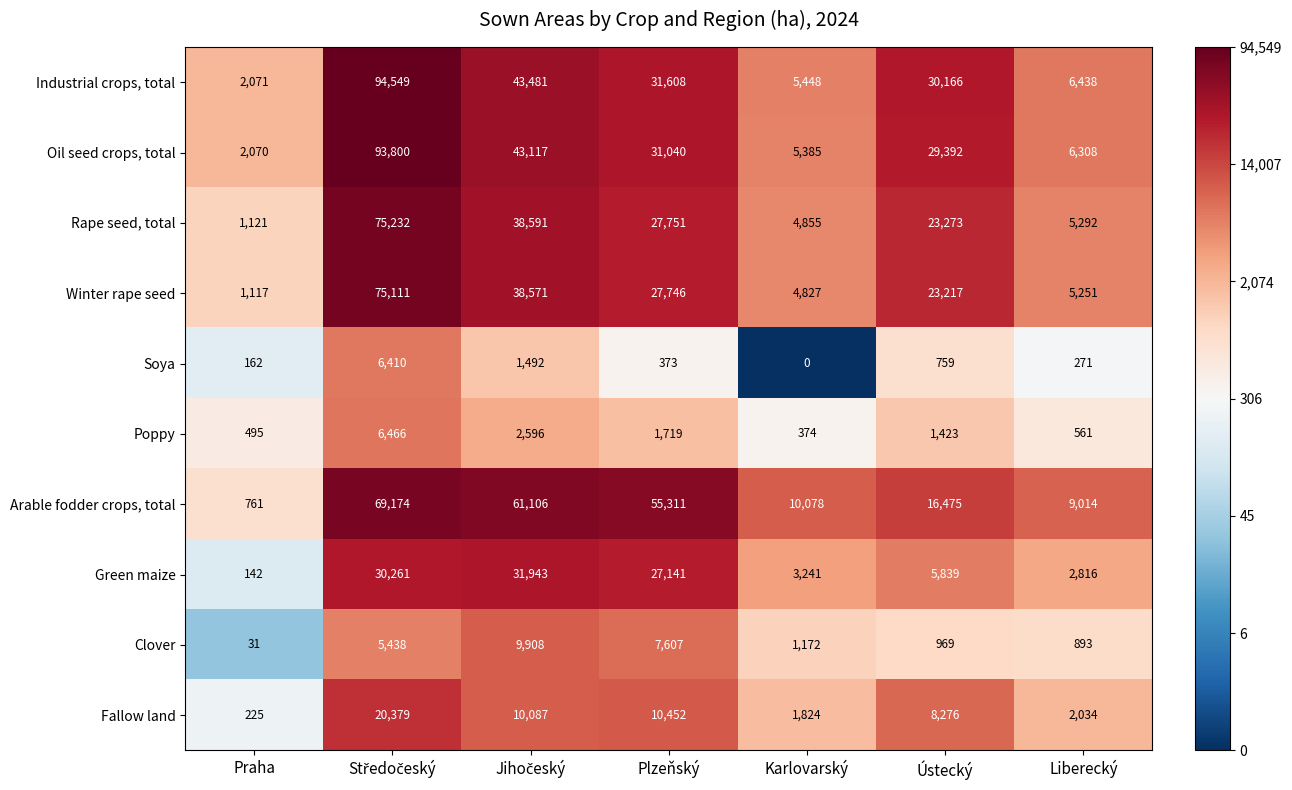

Rank the series at Ústecký from lowest to highest value.

Soya, Clover, Poppy, Green maize, Fallow land, Arable fodder crops, total, Winter rape seed, Rape seed, total, Oil seed crops, total, Industrial crops, total